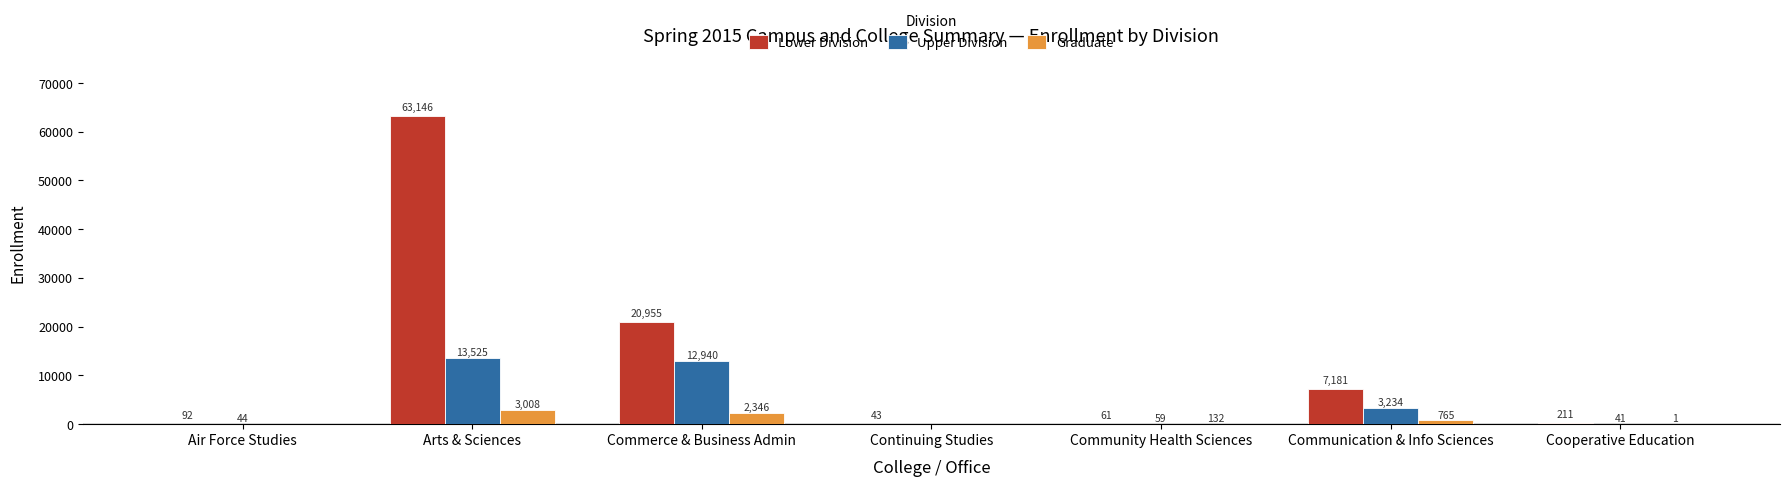

What are all the series names shown in the legend?

Lower Division, Upper Division, Graduate